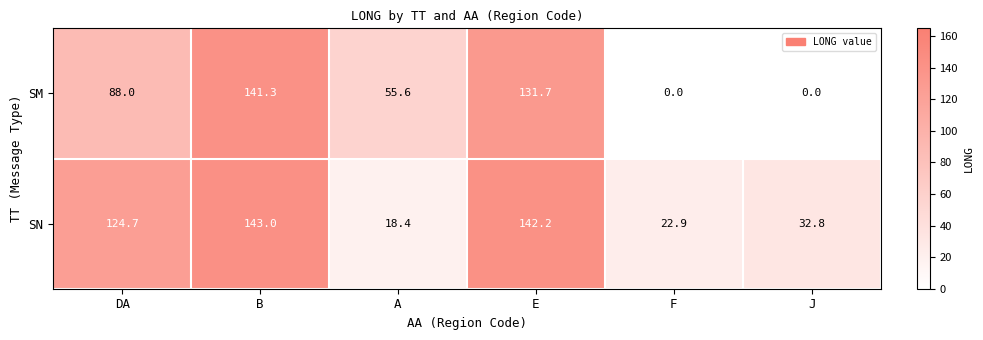

Where is SM nearest to the value 70?

A